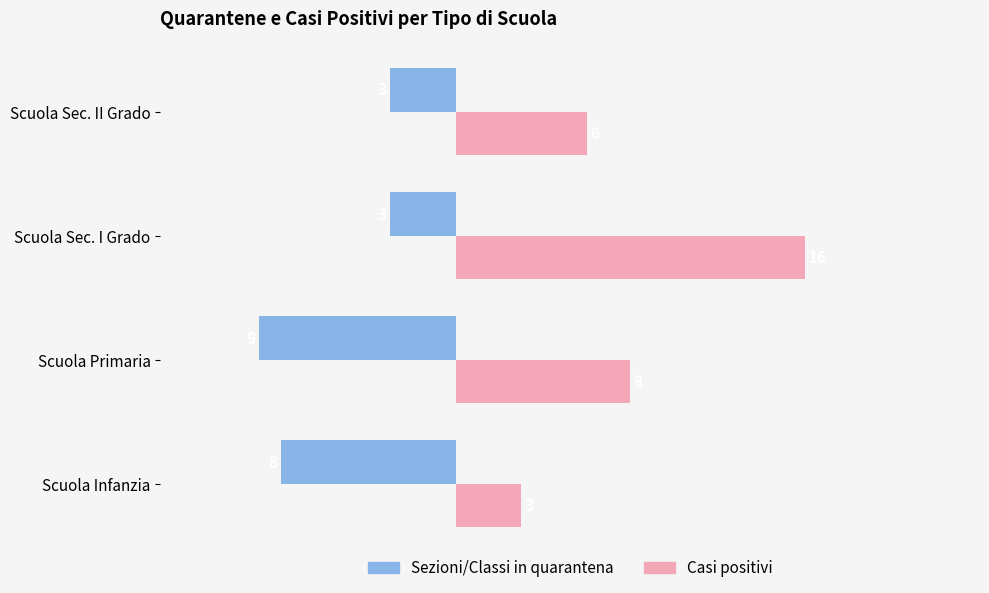

How many Sezioni/Classi in quarantena values are between -8 and -3?

3